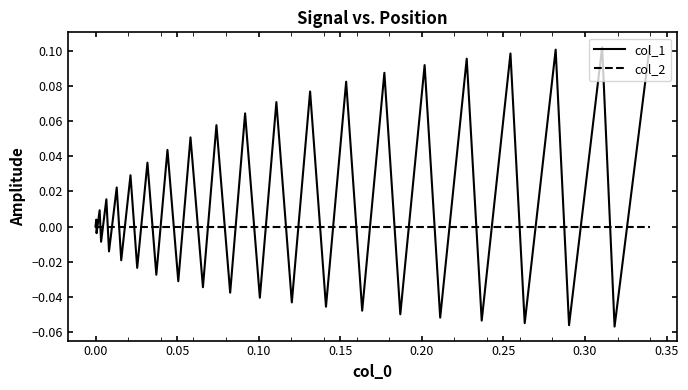

List the series in order of their overall mean, highest first.

col_1, col_2